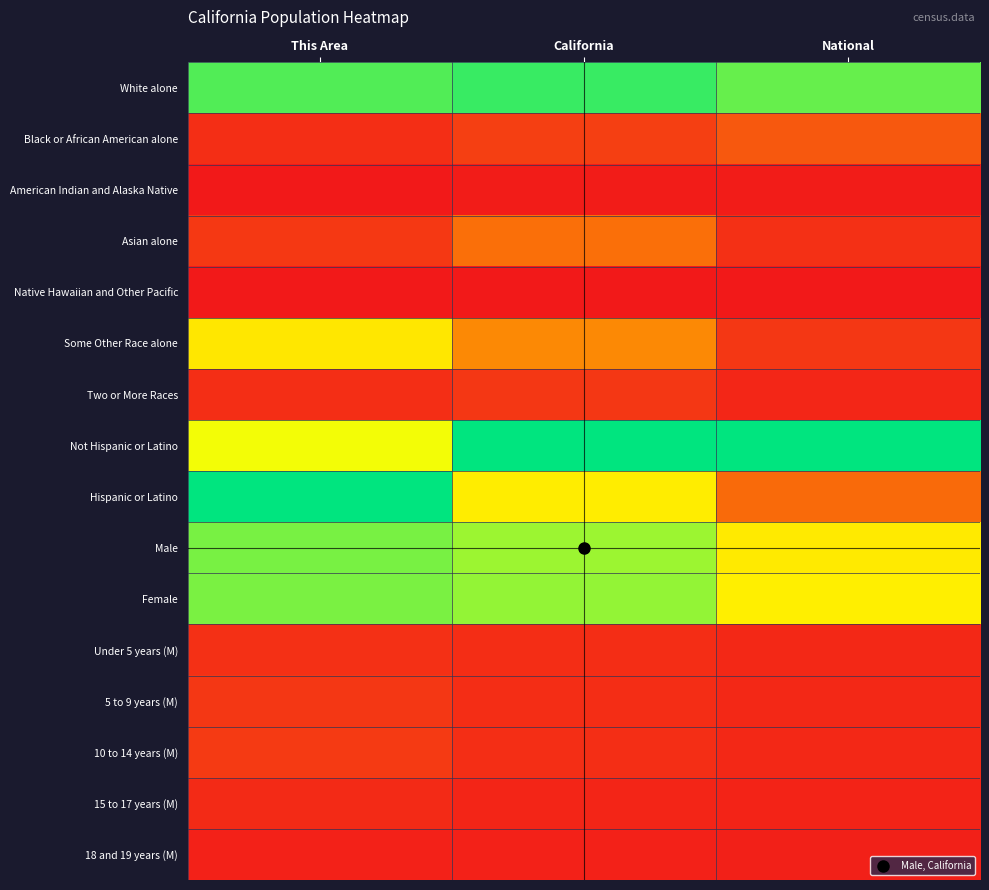

How many data points does each series have?

3